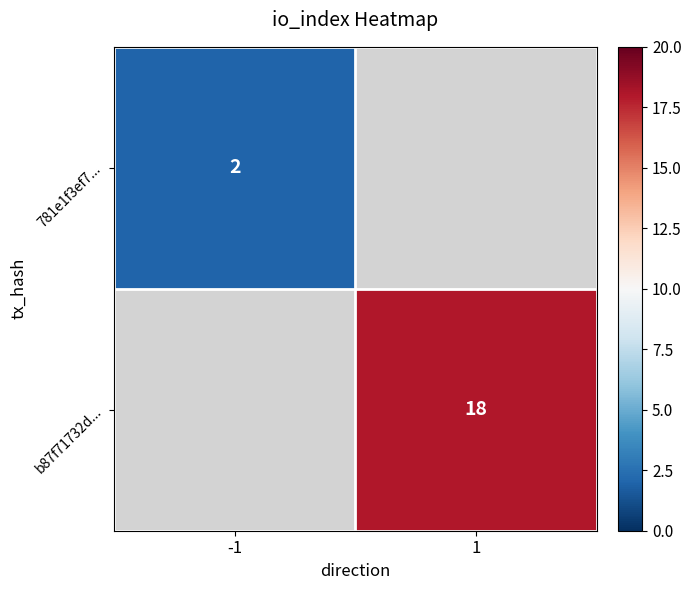

True or false: b87f71732d... has a value of 18 at 1.

True